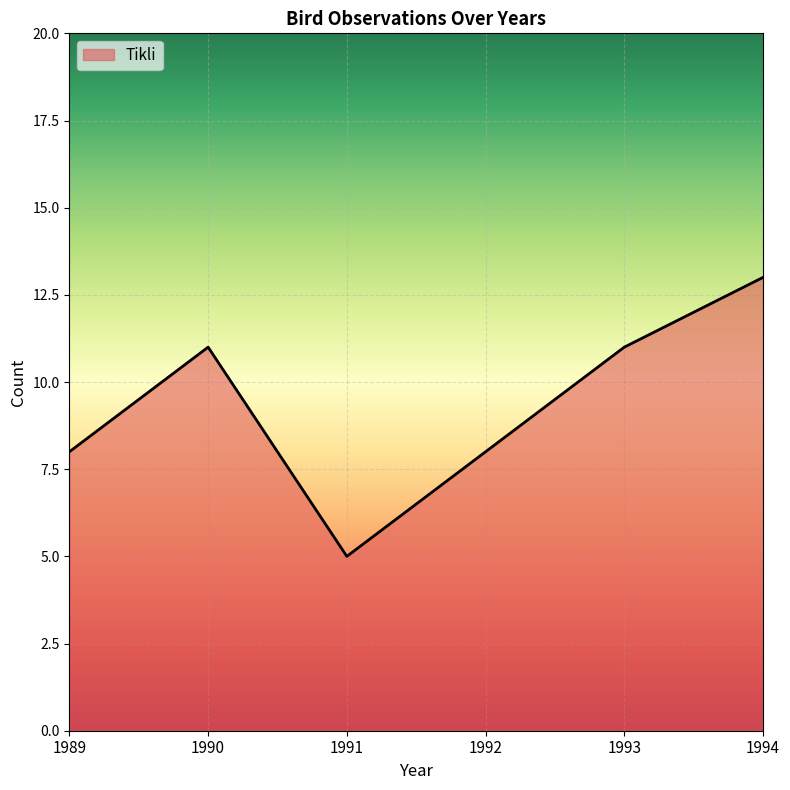

Which label corresponds to the smallest value in the chart?

1991